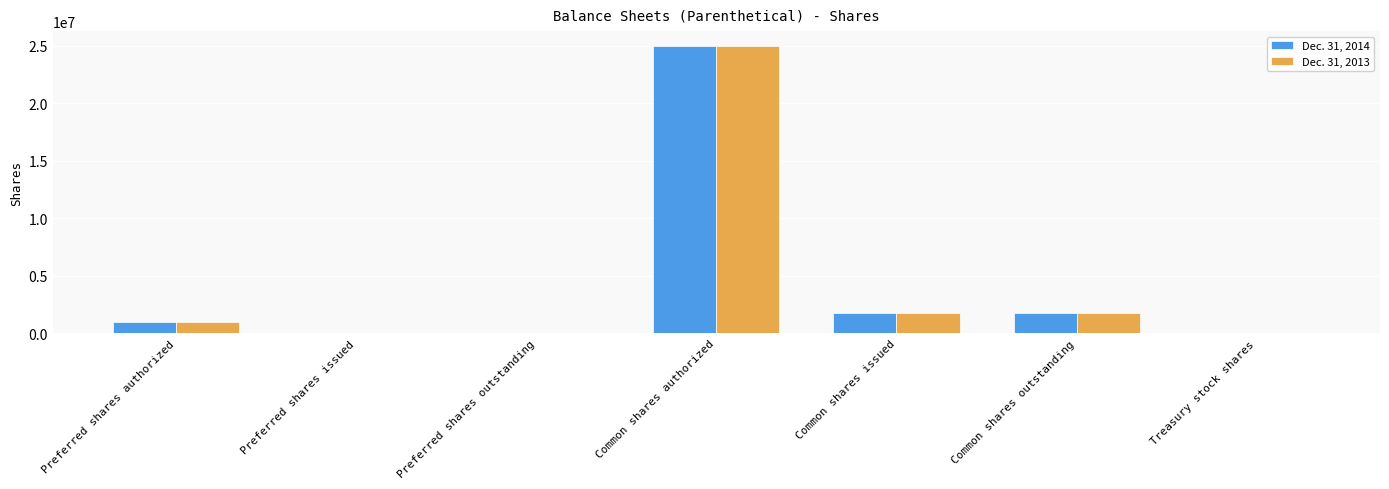

The Dec. 31, 2013 series shows 25000000 at Common shares authorized. True or false?

True